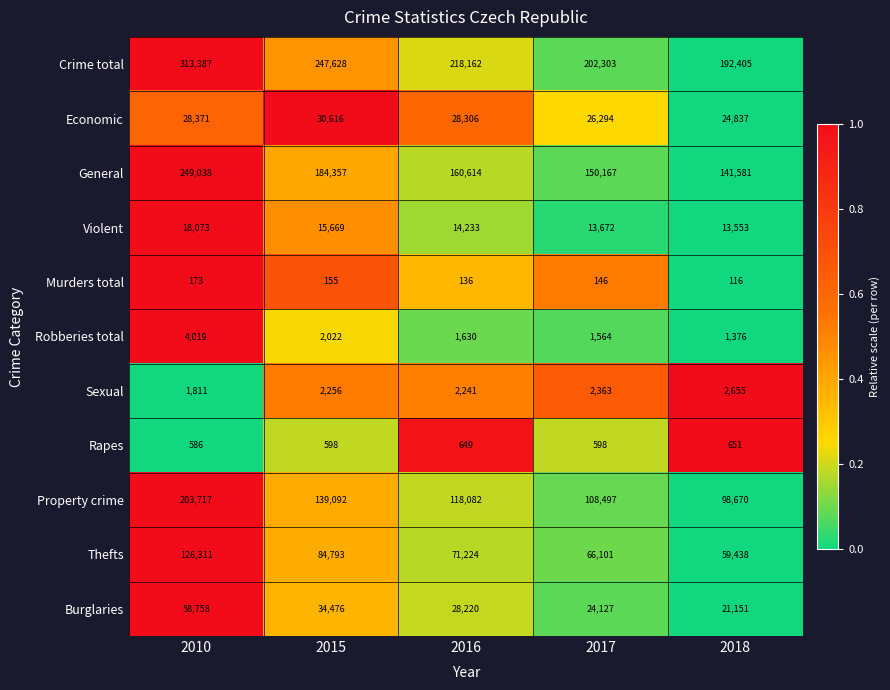

Rank the series by their maximum value, from highest to lowest.

Crime total, General, Property crime, Thefts, Burglaries, Economic, Violent, Robberies total, Sexual, Rapes, Murders total